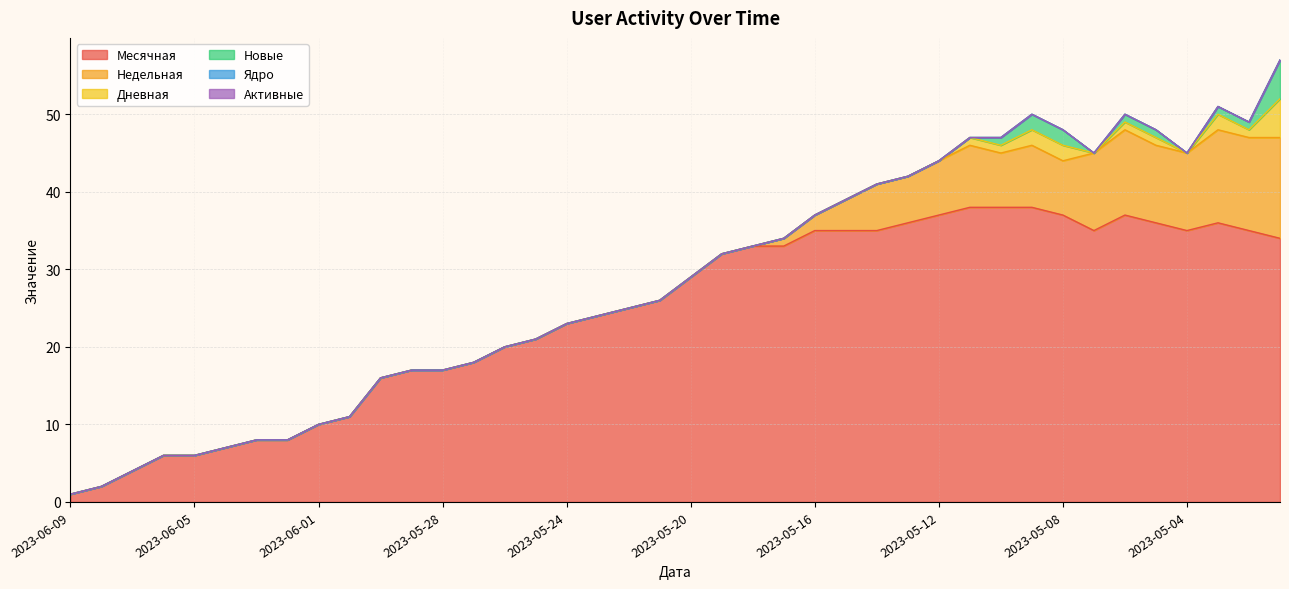

Rank the categories by Дневная value from highest to lowest.

2023-05-01, 2023-05-09, 2023-05-08, 2023-05-03, 2023-05-11, 2023-05-10, 2023-05-06, 2023-05-05, 2023-05-02, 2023-06-09, 2023-06-08, 2023-06-07, 2023-06-06, 2023-06-05, 2023-06-04, 2023-06-03, 2023-06-02, 2023-06-01, 2023-05-31, 2023-05-30, 2023-05-29, 2023-05-28, 2023-05-27, 2023-05-26, 2023-05-25, 2023-05-24, 2023-05-23, 2023-05-22, 2023-05-21, 2023-05-20, 2023-05-19, 2023-05-18, 2023-05-17, 2023-05-16, 2023-05-15, 2023-05-14, 2023-05-13, 2023-05-12, 2023-05-07, 2023-05-04